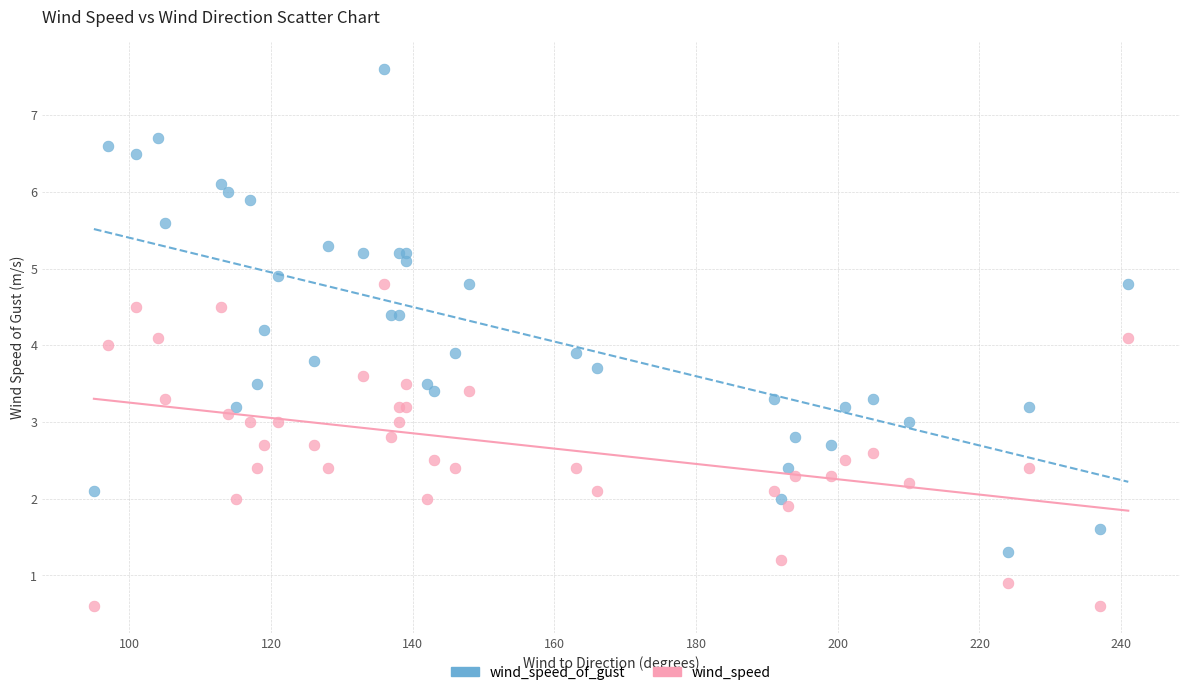

Which series reaches the maximum Y coordinate?

wind_speed_of_gust